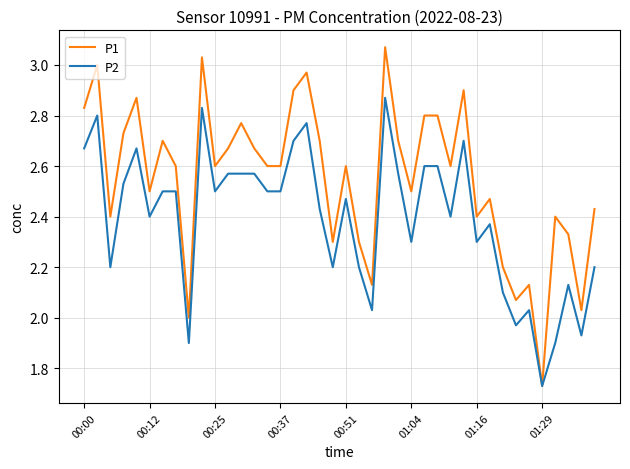

Count the number of categories in the chart.

40